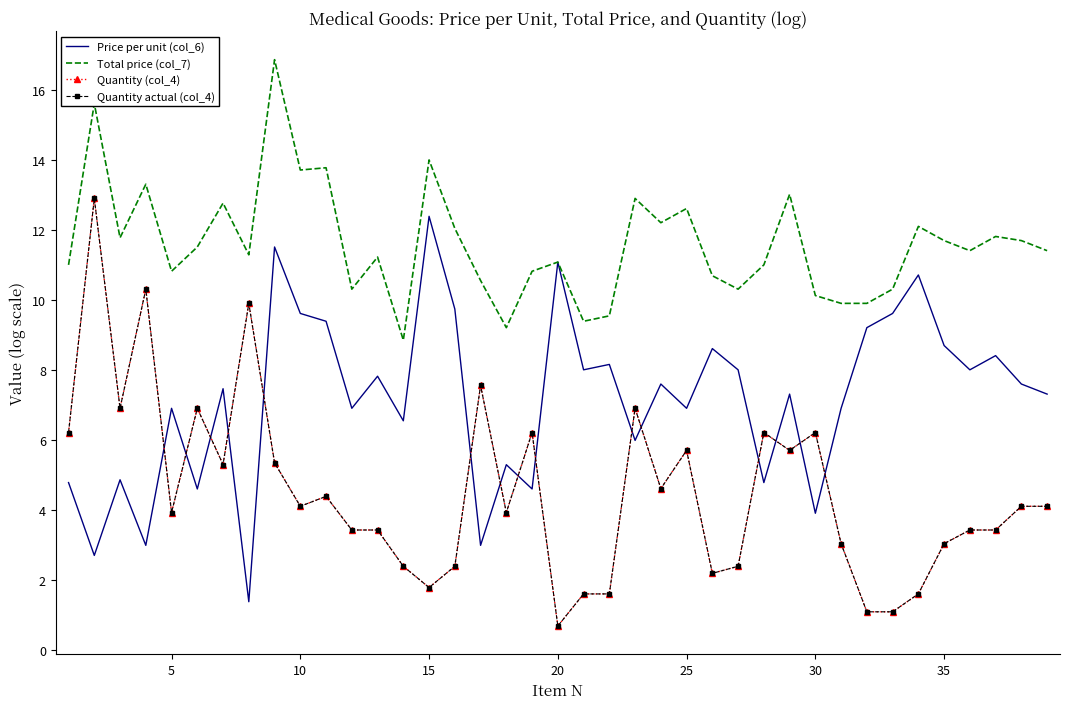

True or false: Quantity actual (col_4) and Quantity (col_4) intersect in this chart.

False